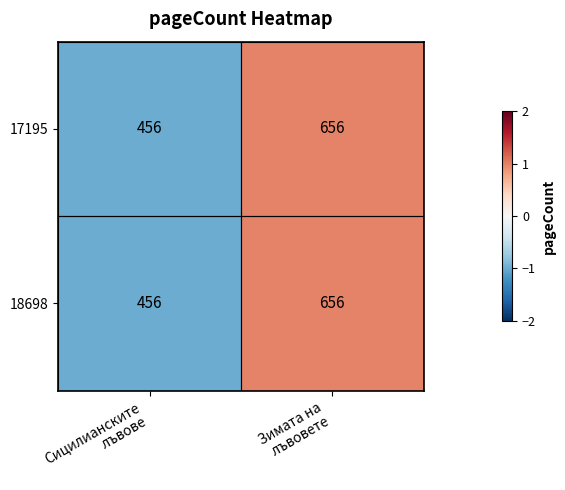

What is the sum of all 18698 values?

1112